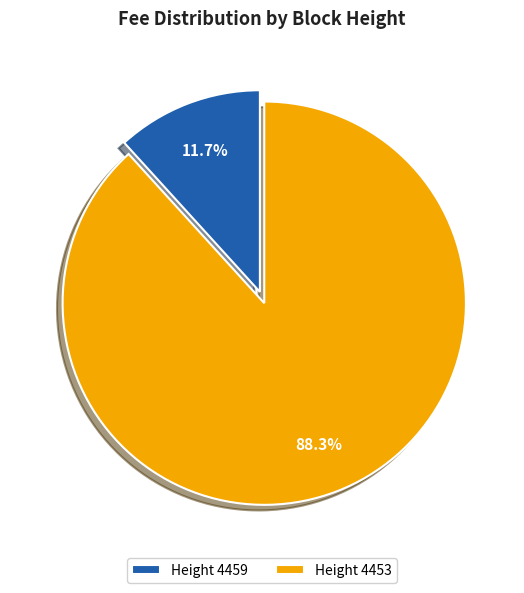

Is the sum of Height 4459 and Height 4453 greater than half?

Yes